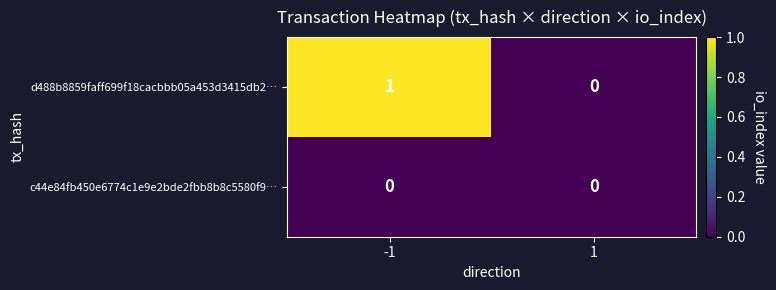

Which series changed the most between -1 and 1?

d488b8859faff699f18cacbbb05a453d3415db2…